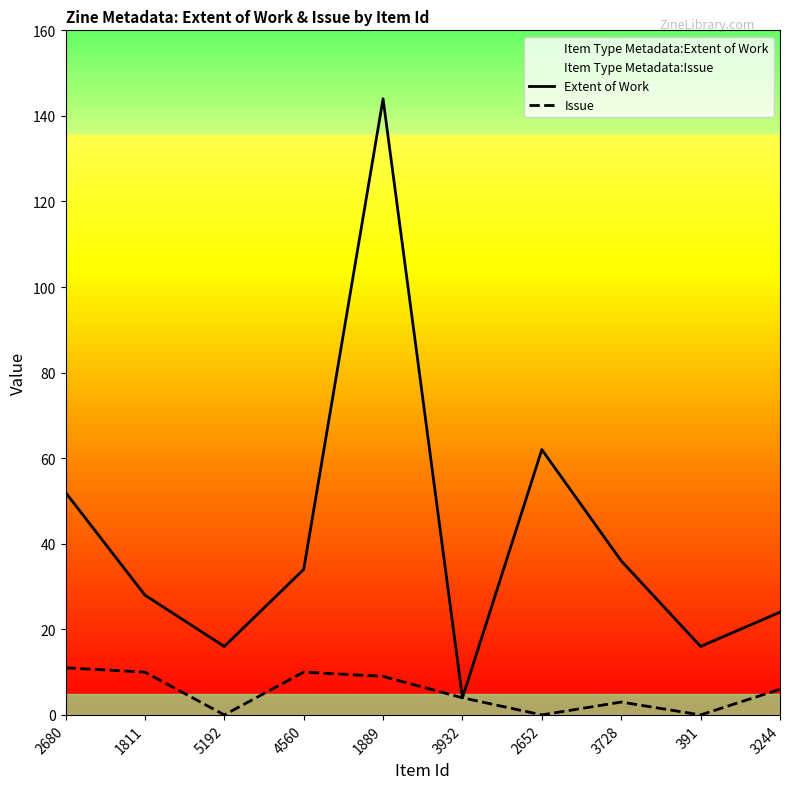

Which series has the largest range (max minus min)?

Extent of Work